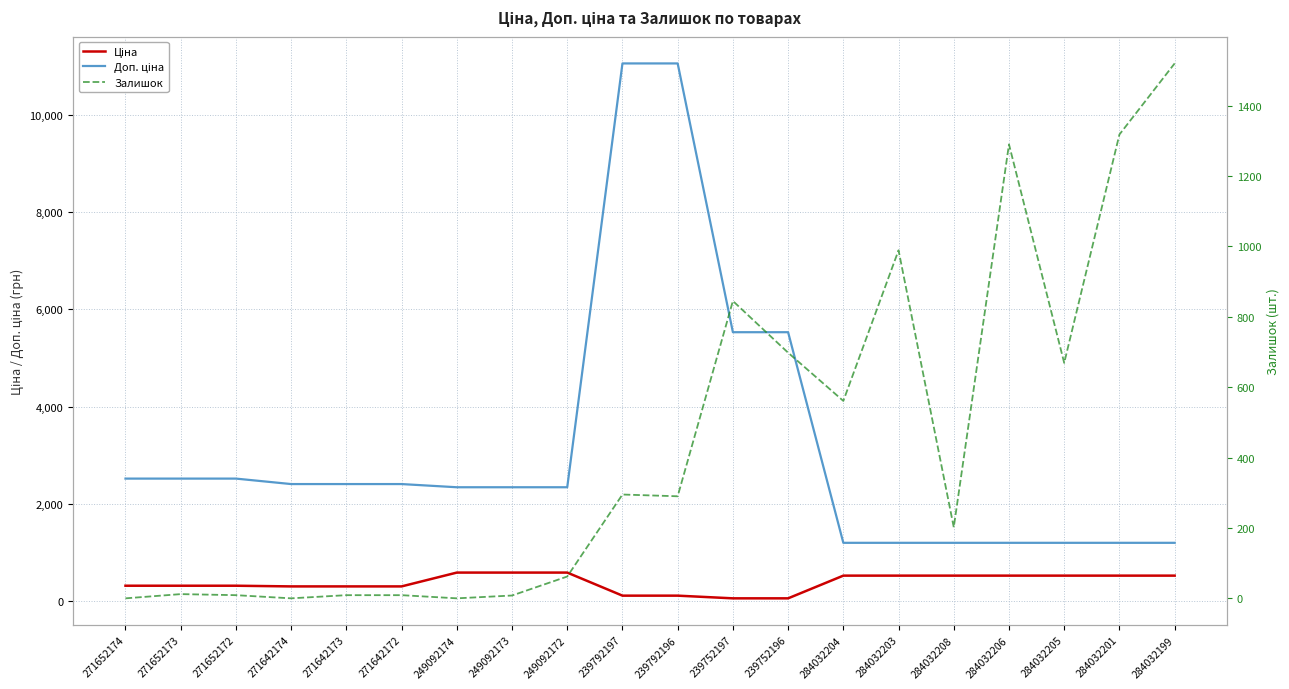

List the labels in order of Доп. ціна value, smallest first.

284032204, 284032203, 284032208, 284032206, 284032205, 284032201, 284032199, 249092174, 249092173, 249092172, 271642174, 271642173, 271642172, 271652174, 271652173, 271652172, 239752197, 239752196, 239792197, 239792196